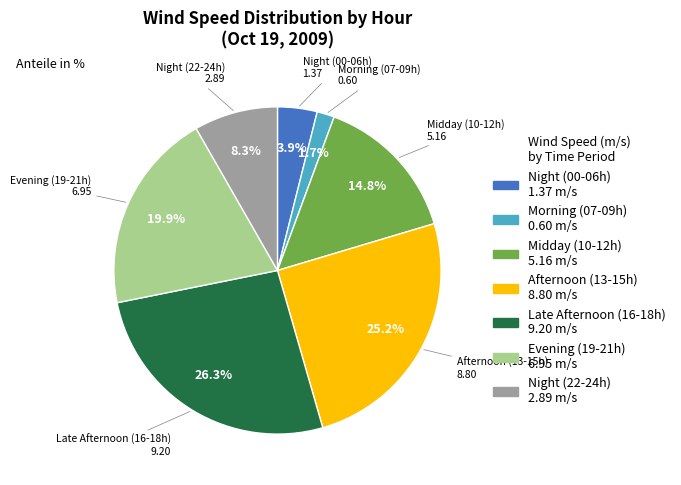

Is there any slice that represents more than half of the pie?

No